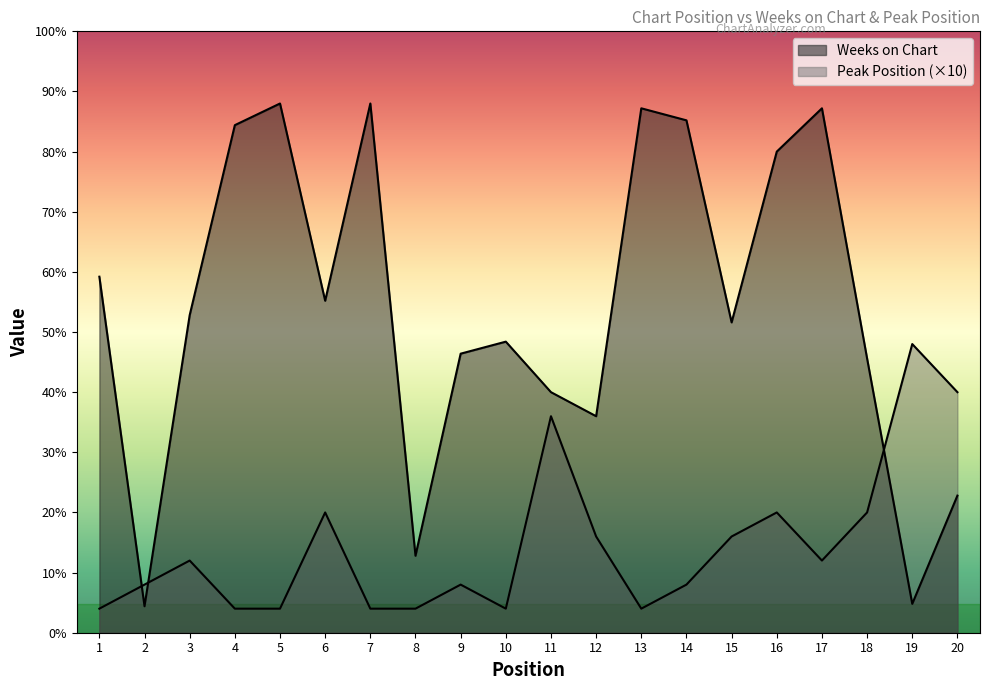

After their last crossing, which series has the higher values: Peak Position or Weeks on Chart?

Peak Position